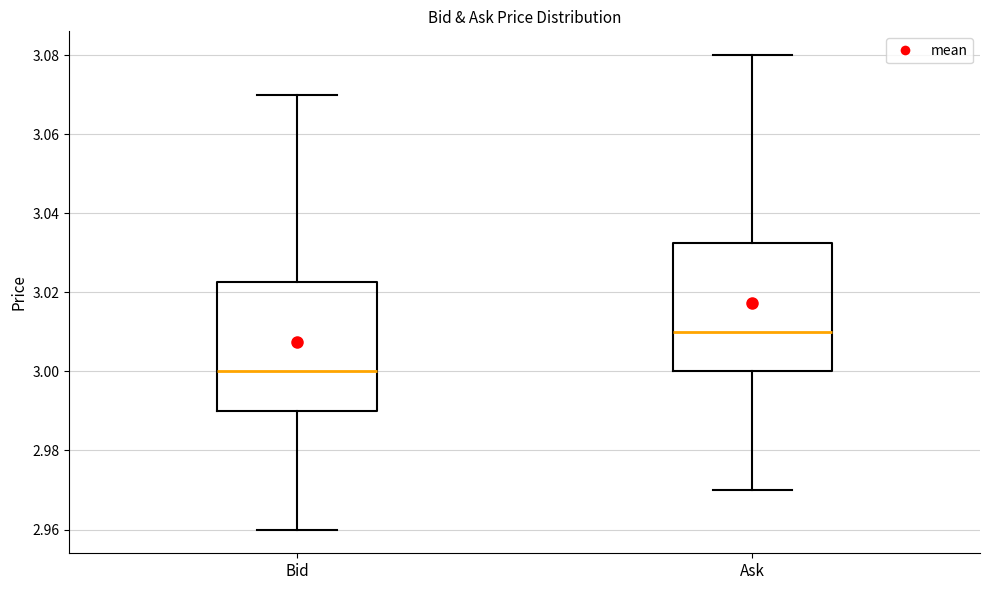

Which box's median line is the highest?

Ask